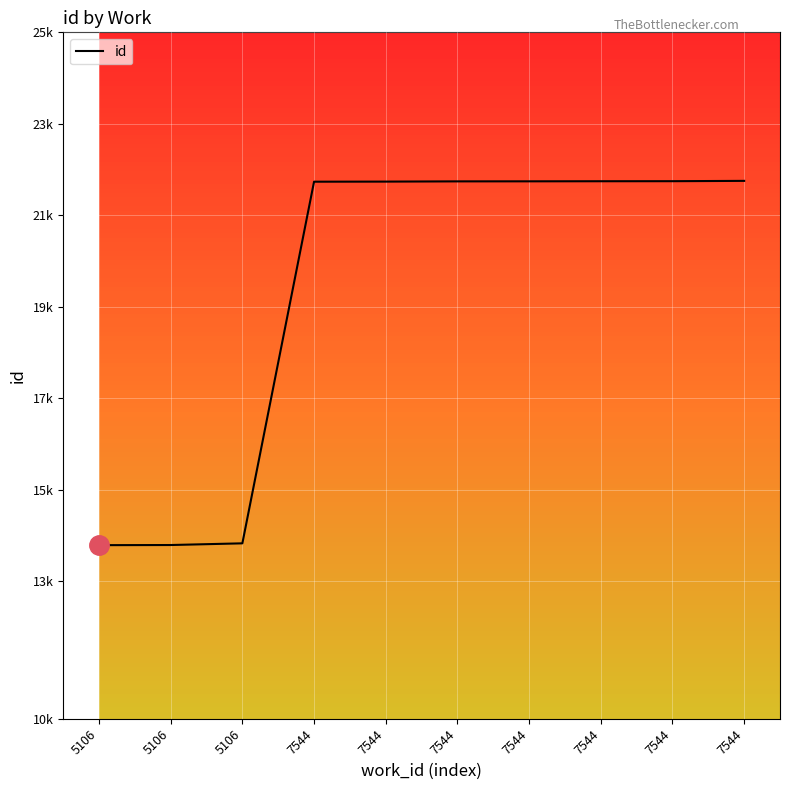

What is the change in value from 5106 to 7544?

+7951